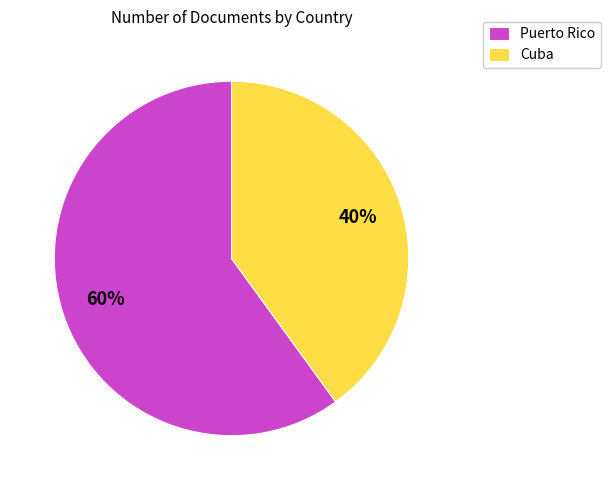

How many slices are in this pie chart?

2